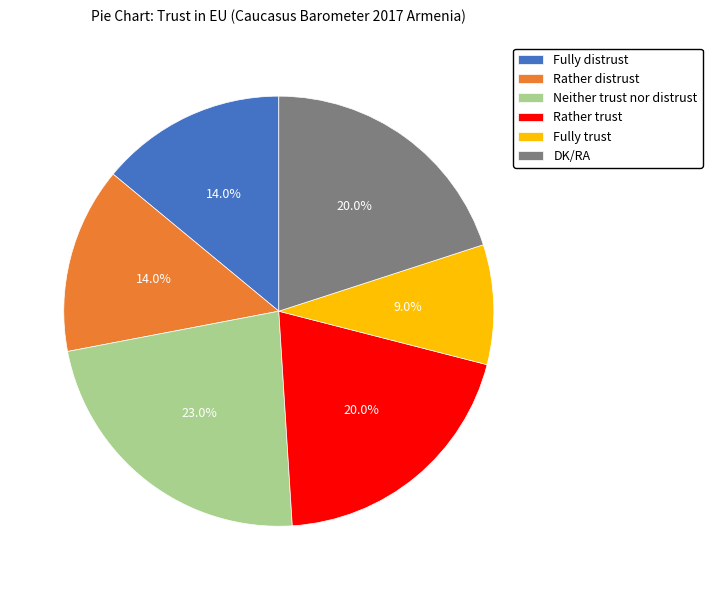

How many slices are in this pie chart?

6